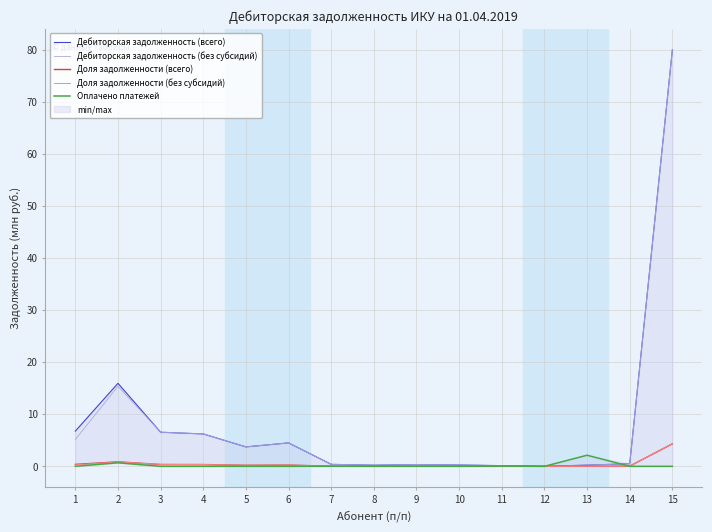

At which label is Доля задолженности (без субсидий) closest to 2?

2